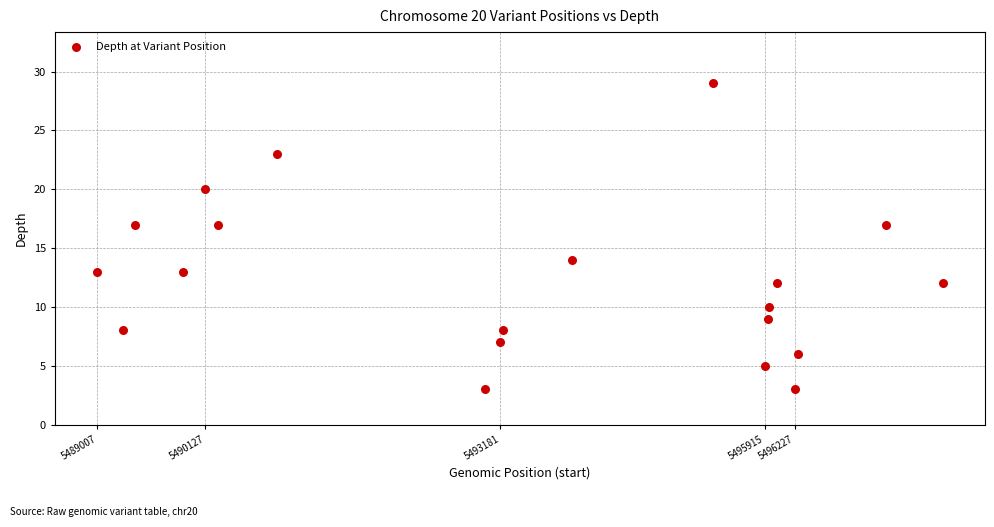

What is the range of Y values (max minus min)?

26